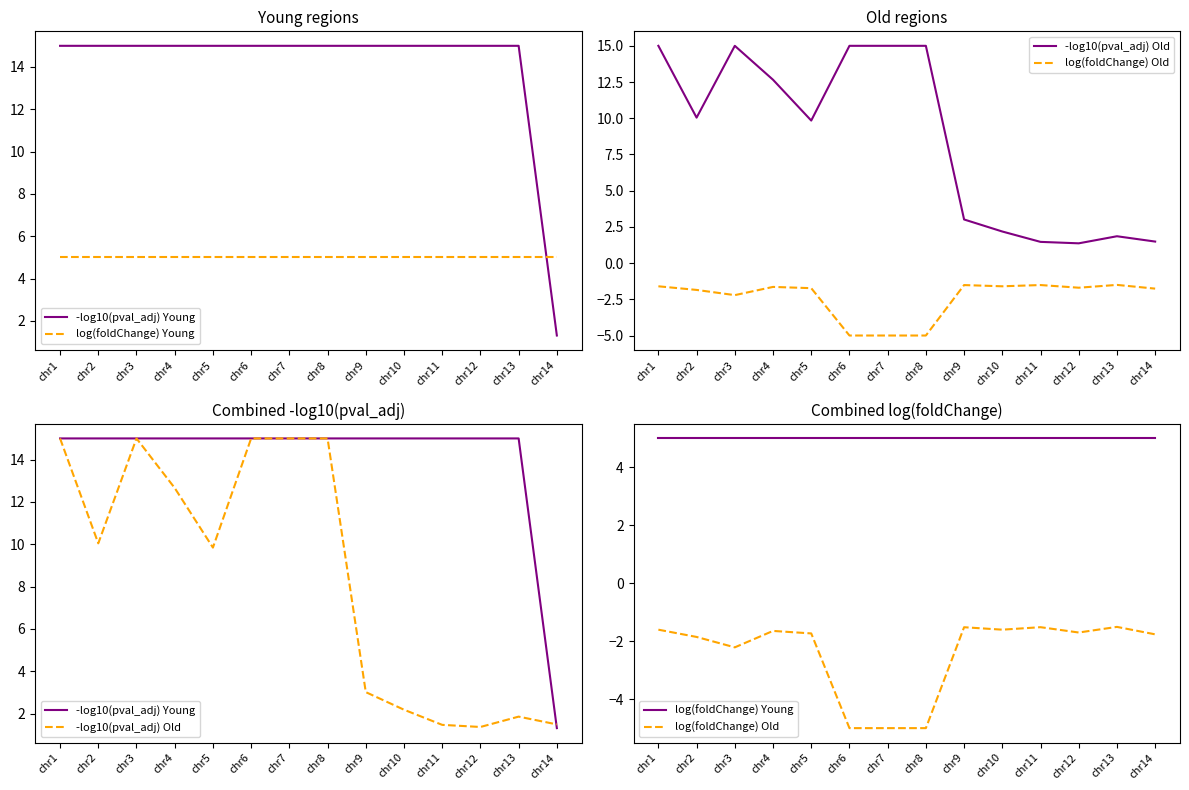

Which has a higher value, chr3 or chr5?

chr3